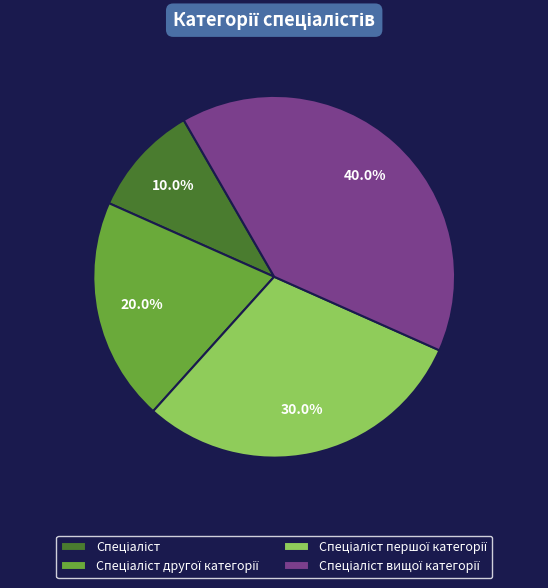

Is there any slice that represents more than half of the pie?

No